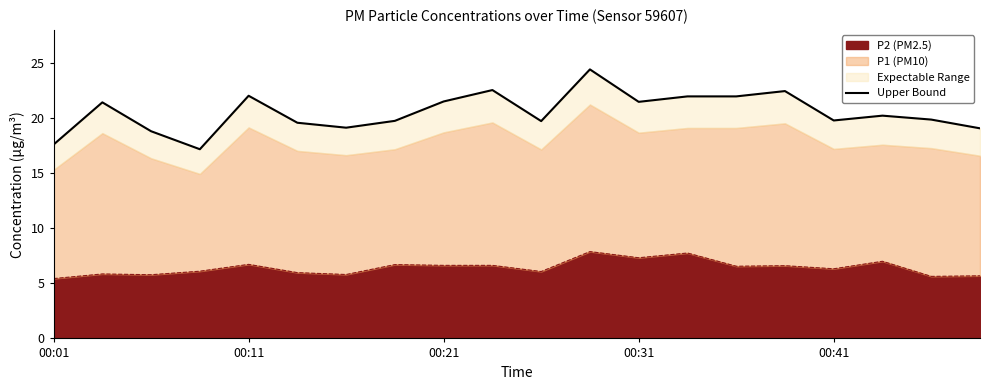

What is the lowest value of the P2 (PM2.5) series?

5.4